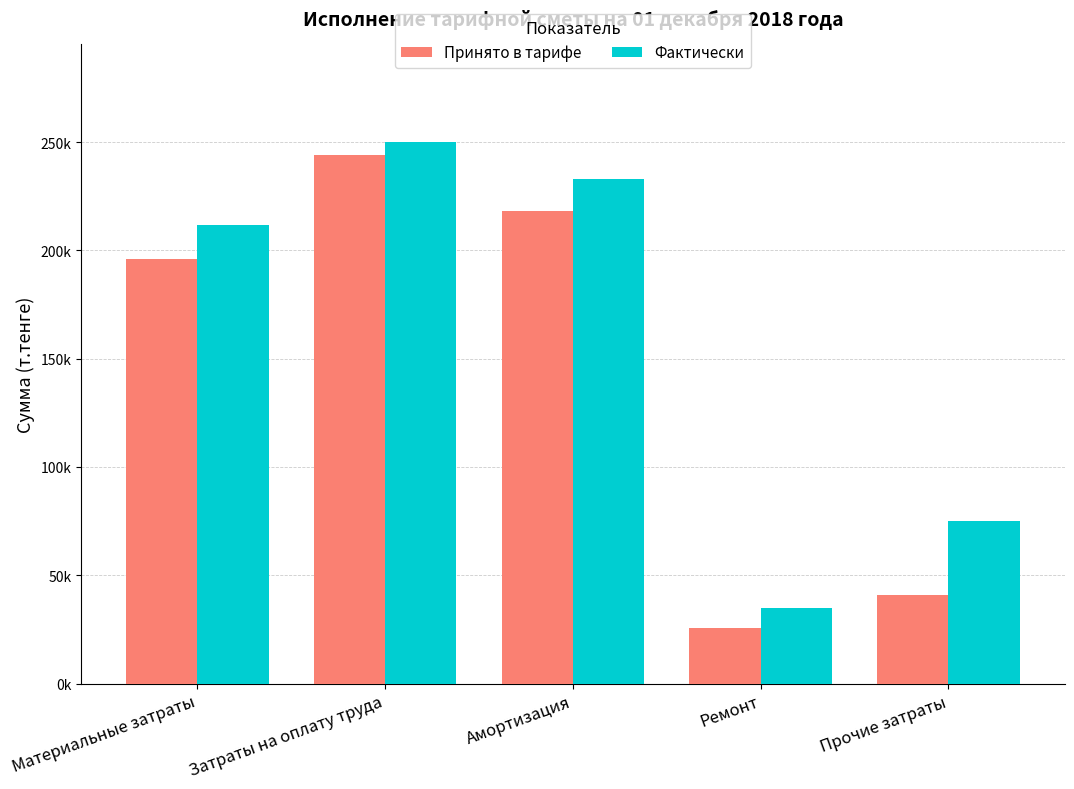

What are all the series names shown in the legend?

Принято в тарифе, Фактически